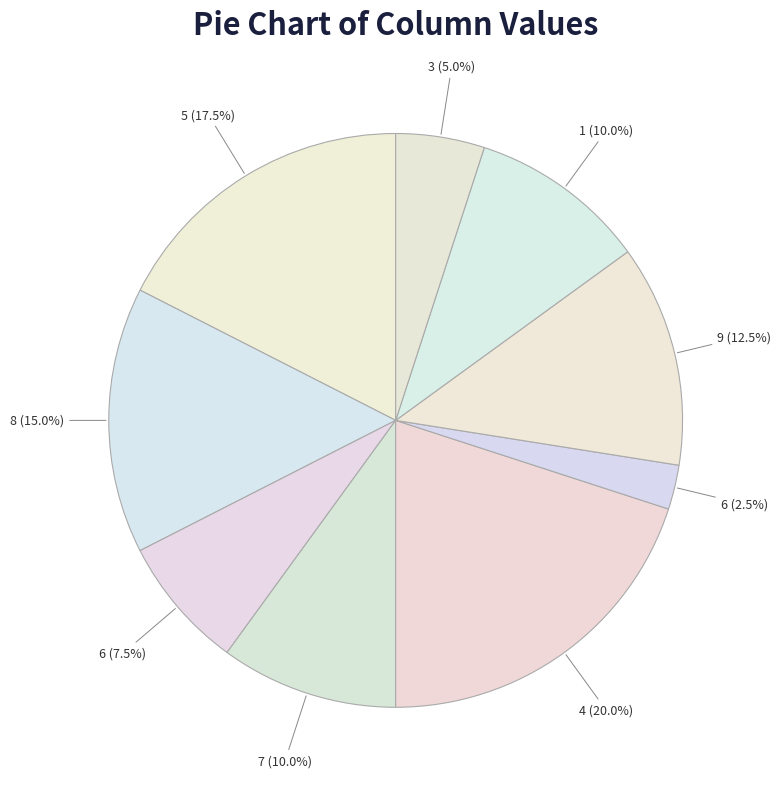

How many slices are in this pie chart?

9